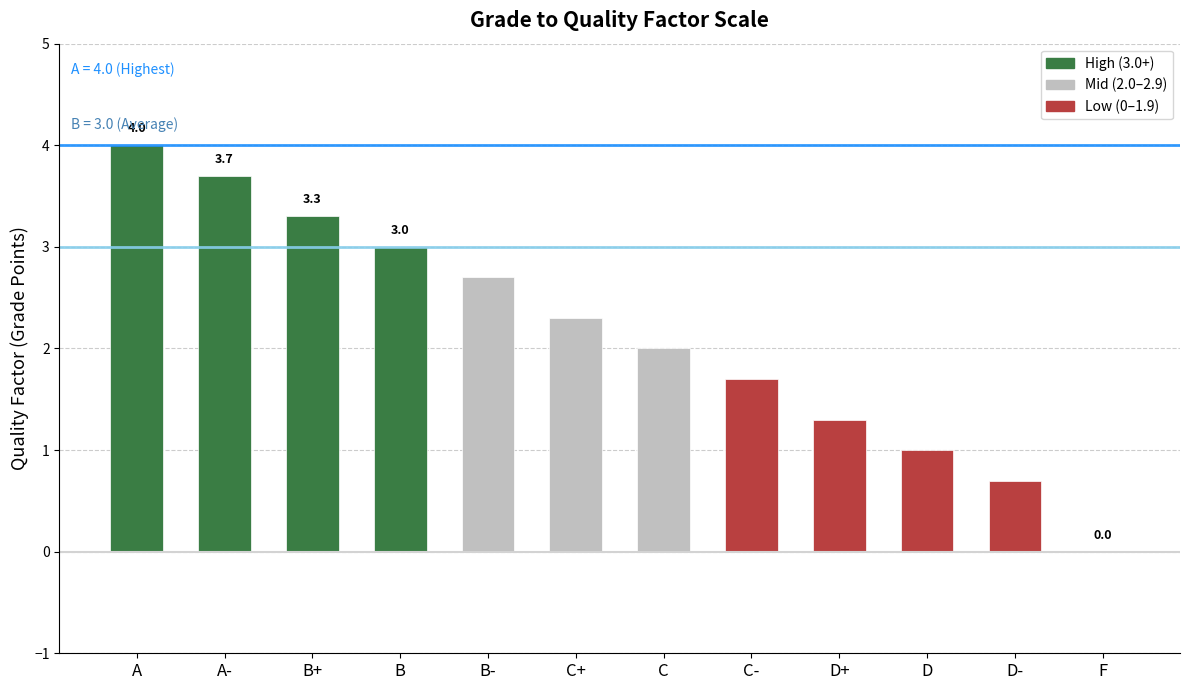

How many positive values are there?

11